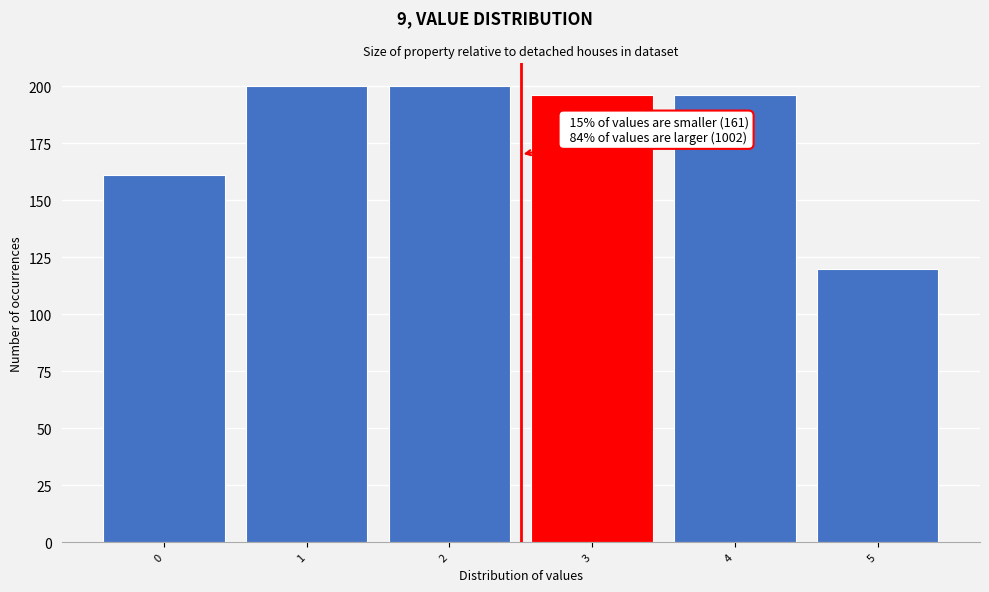

Reading right to left, what are all the values shown in this chart?

120	196	196	200	200	161